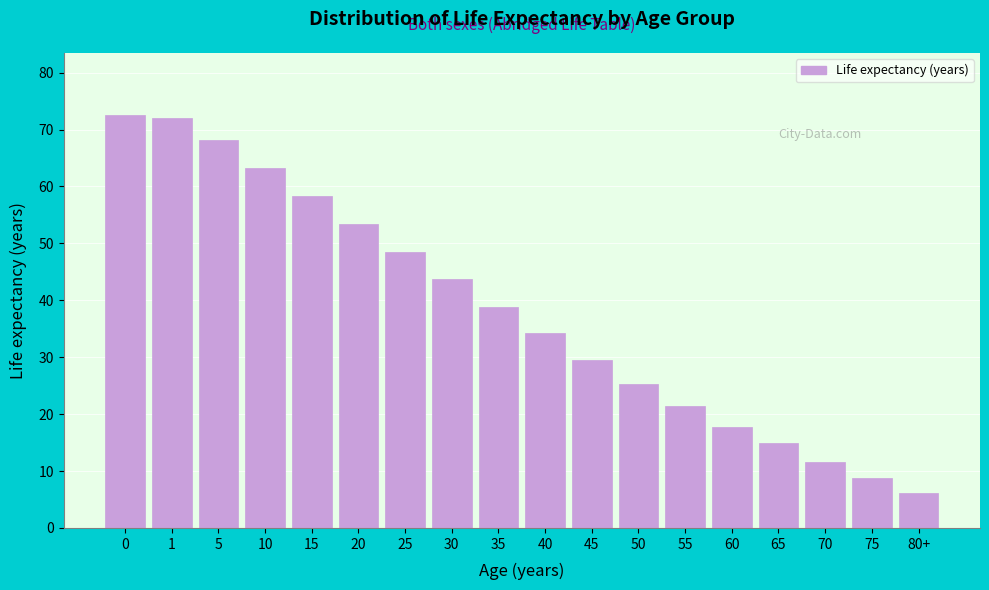

Reading right to left, list all the values displayed in this chart.

6.1	8.7	11.6	14.9	17.8	21.4	25.3	29.5	34.2	38.9	43.7	48.5	53.4	58.3	63.2	68.2	72.0	72.6